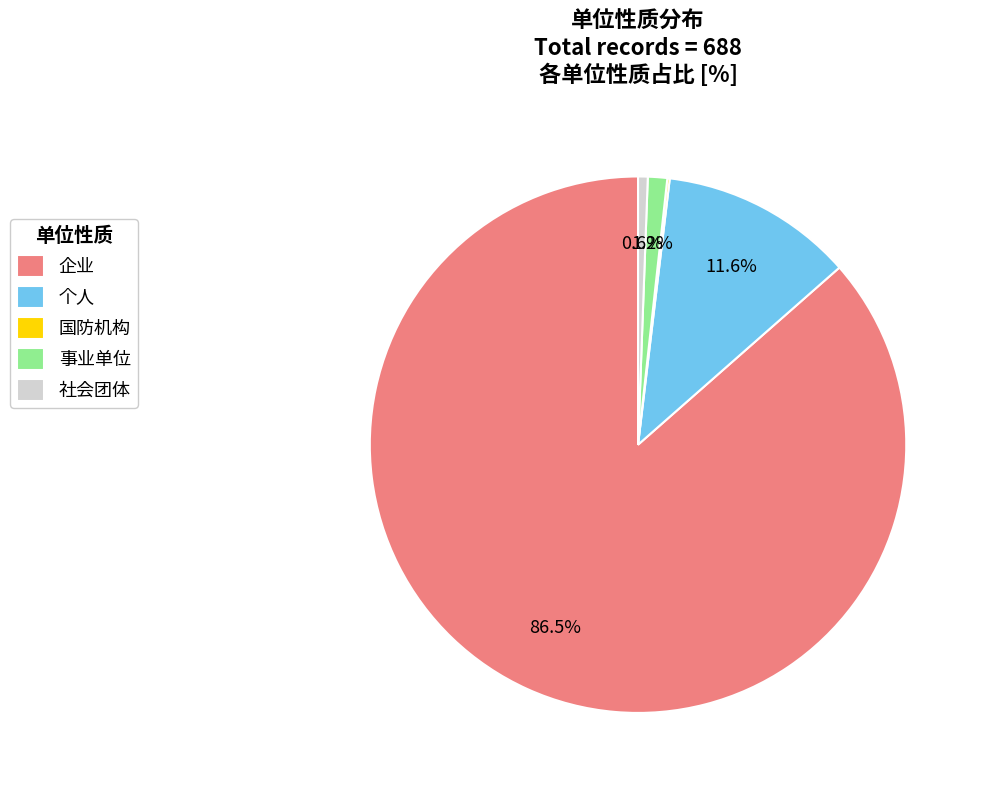

What percentage is the 社会团体 slice, to the nearest percent?

1%